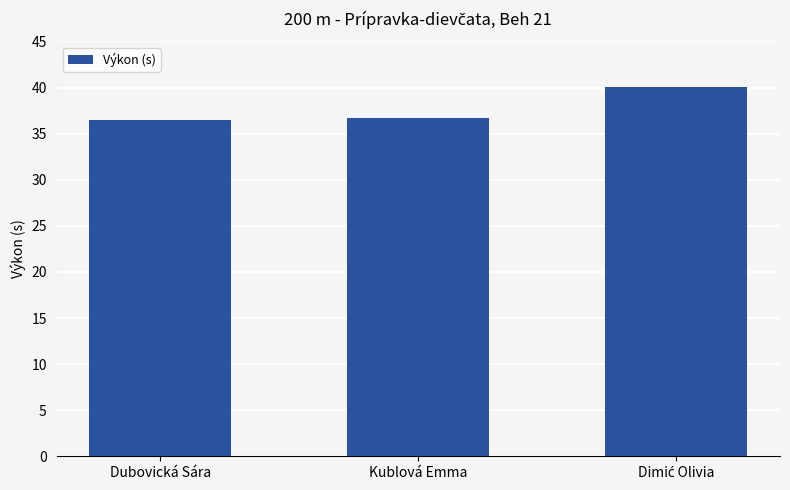

What is the minimum value shown in the chart?

36.5